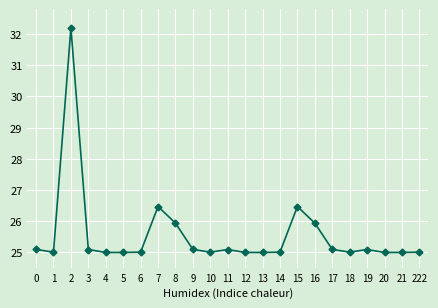

What is the greatest value displayed?

32.2